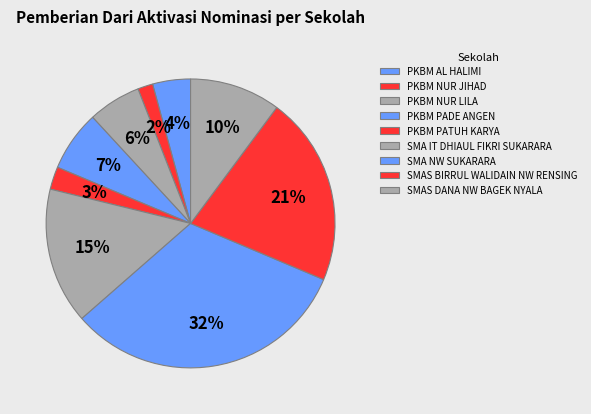

Count the number of slices in the pie.

9